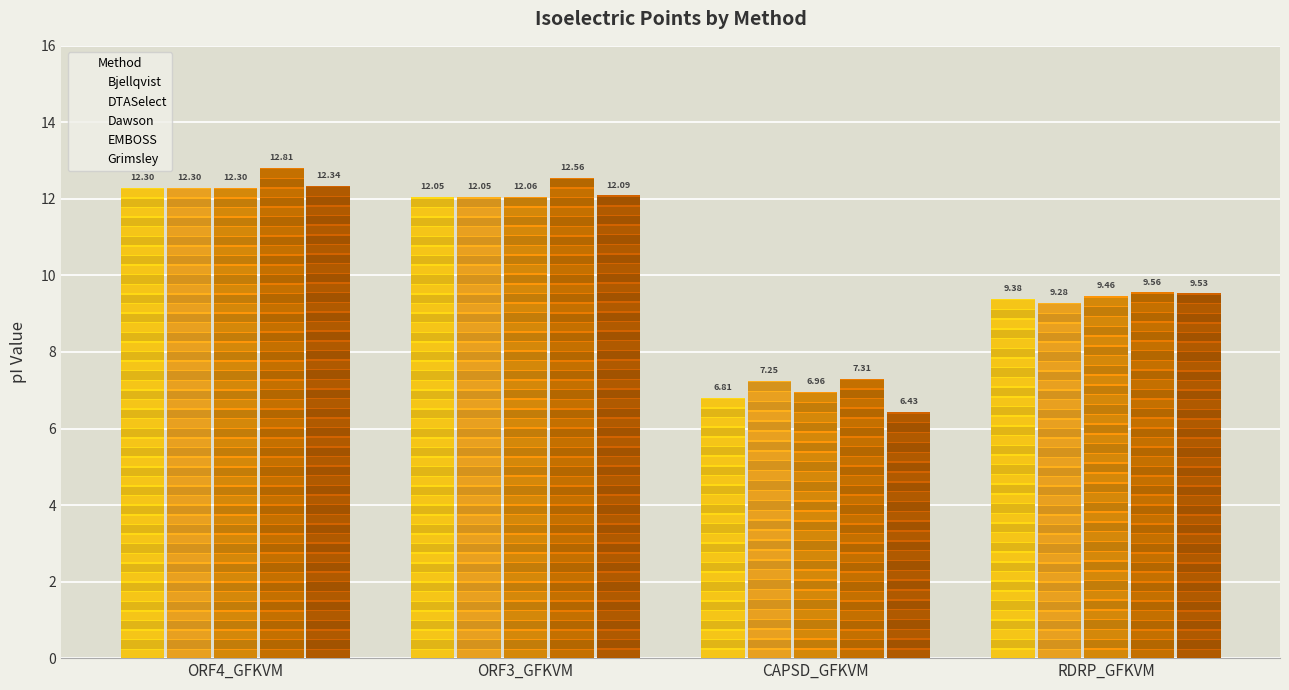

What is the maximum value for Bjellqvist?

12.3